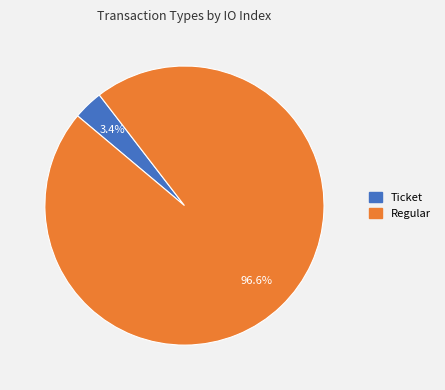

To the nearest percent, what is the combined percentage of Regular and Ticket?

100%